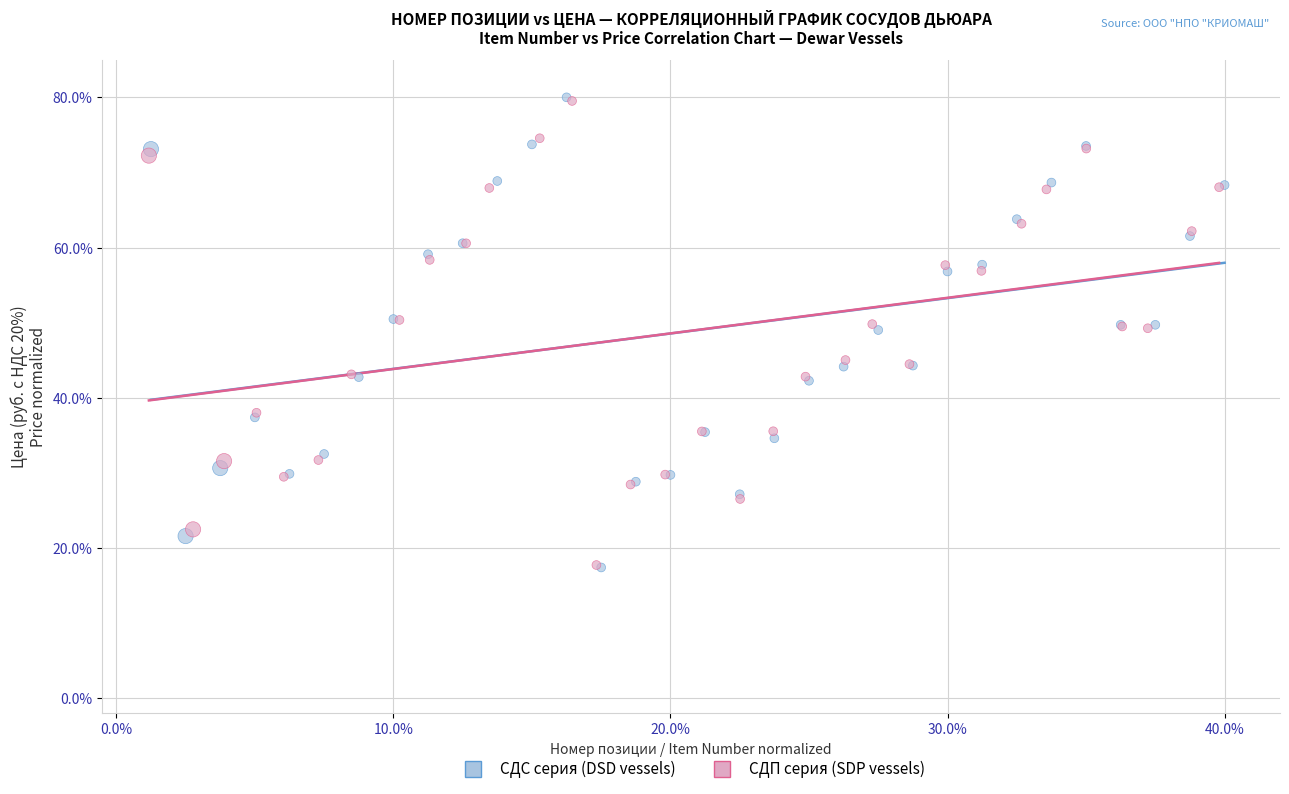

Which series has the largest Y range (max minus min)?

СДС серия (DSD vessels)